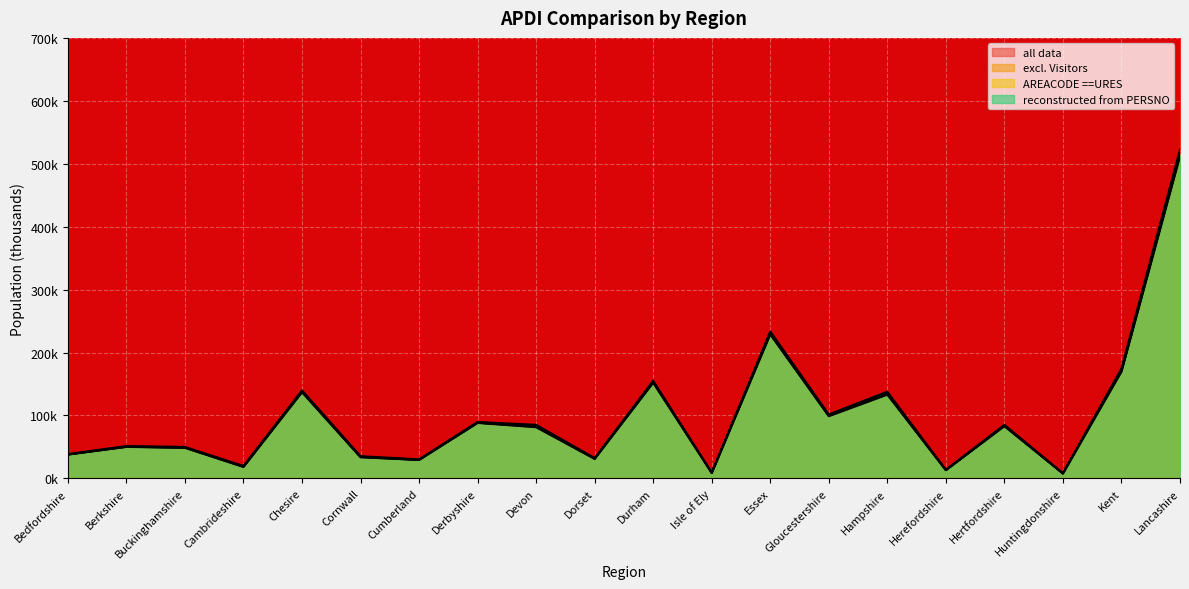

The excl. Visitors series shows 113.4 at Lancashire. True or false?

False